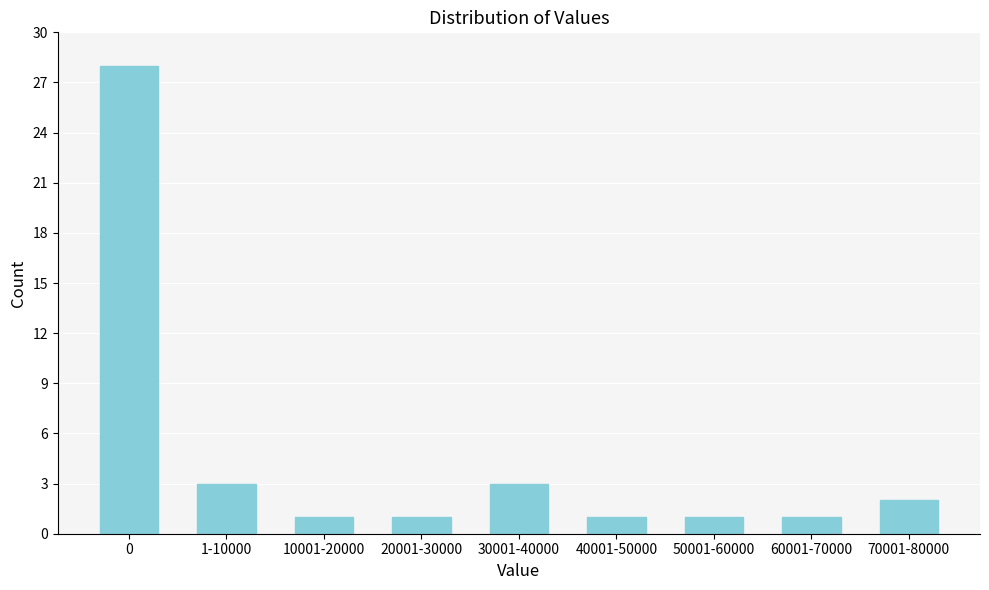

Reading left to right, list all the values displayed in this chart.

0=28	1-10000=3	10001-20000=1	20001-30000=1	30001-40000=3	40001-50000=1	50001-60000=1	60001-70000=1	70001-80000=2